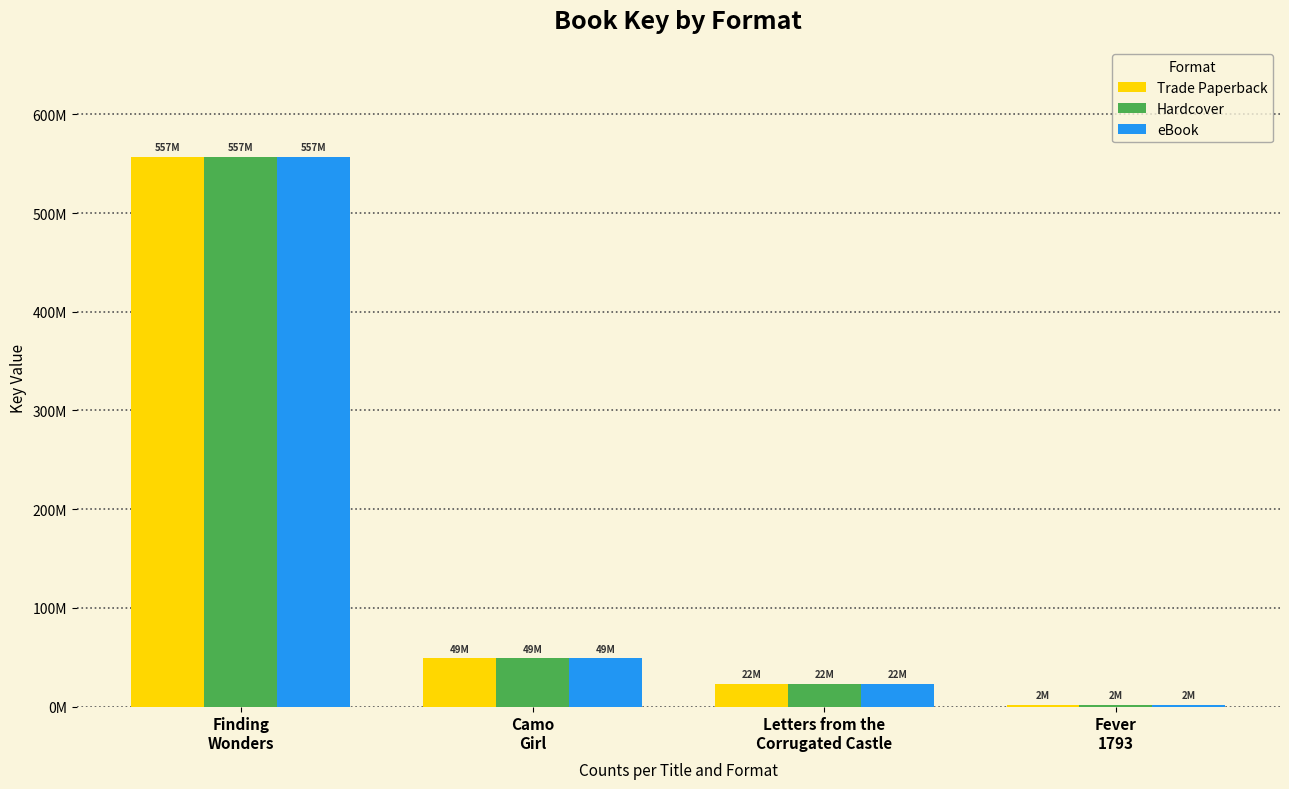

Which series has the largest total across all categories?

Trade Paperback